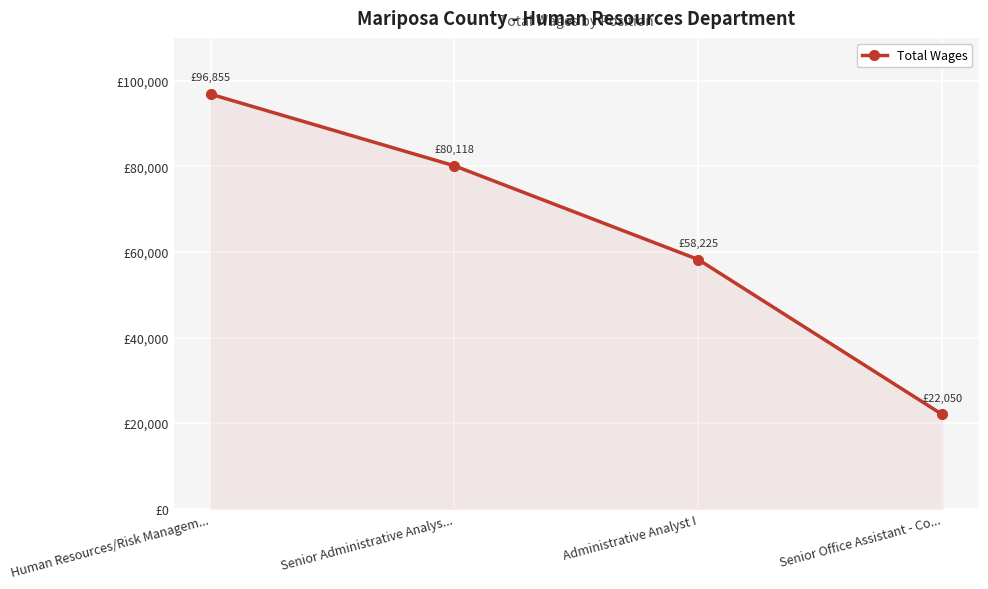

Which has a higher value, Senior Office Assistant - Co... or Human Resources/Risk Managem...?

Human Resources/Risk Managem...